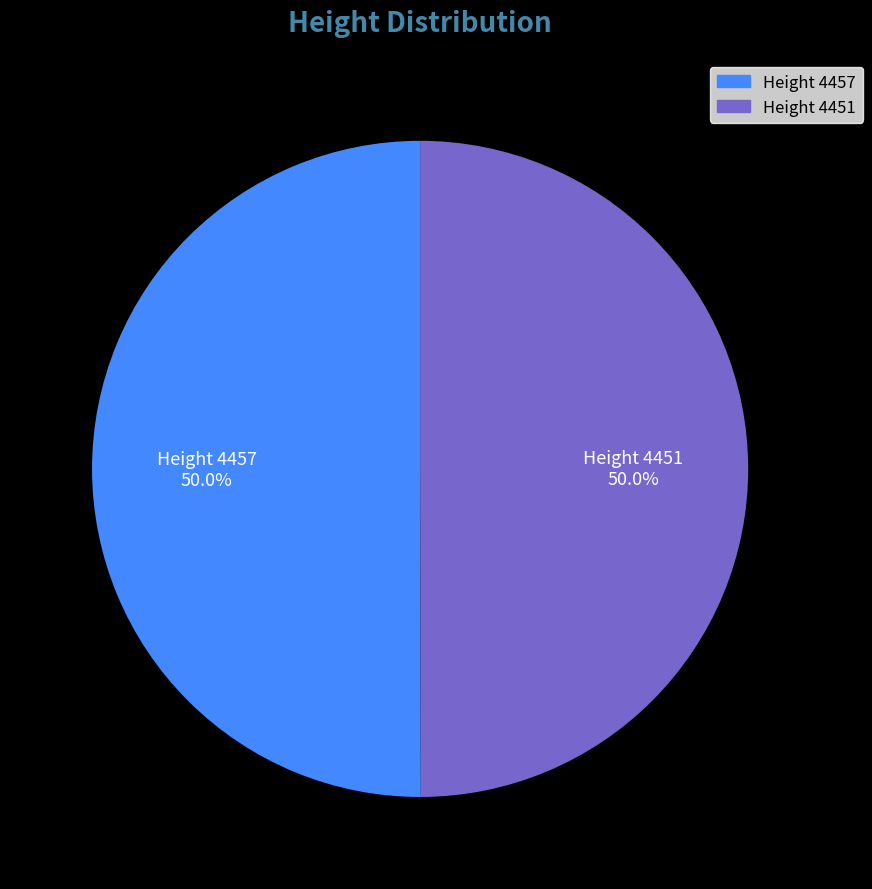

How much of the chart is everything except Height 4457?

50.0%